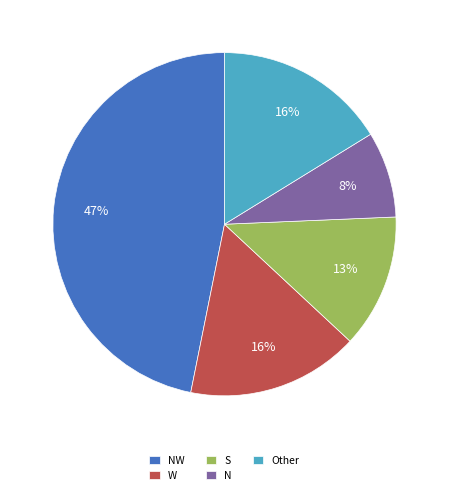

What is the smallest slice in the pie chart?

N